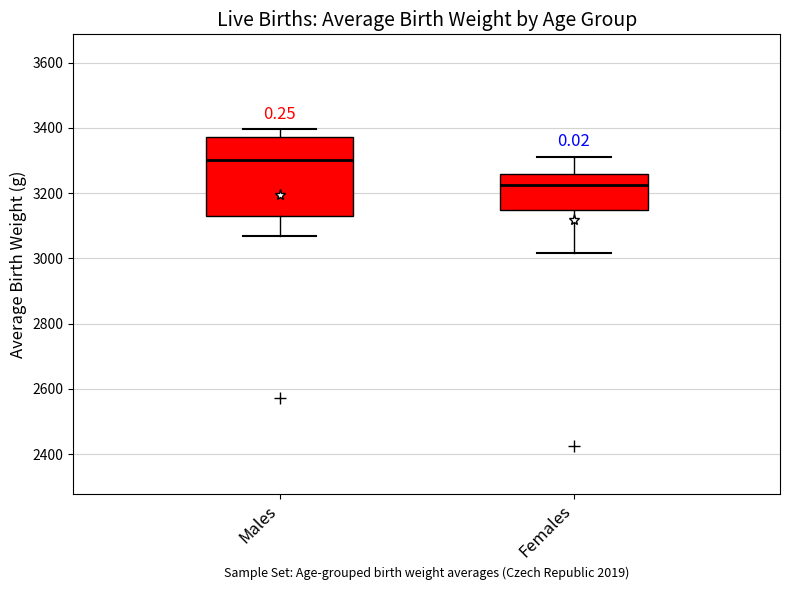

Reading left to right, transcribe this box plot: for each box, give where its median line is, the range the box spans, and where its two whiskers end, as read against the y-axis. The values are not printed on the chart, so give them approximately, as read against the axis.

Males: median 3300, box 3140 to 3380, whiskers 3080 to 3400
Females: median 3220, box 3140 to 3260, whiskers 3020 to 3320